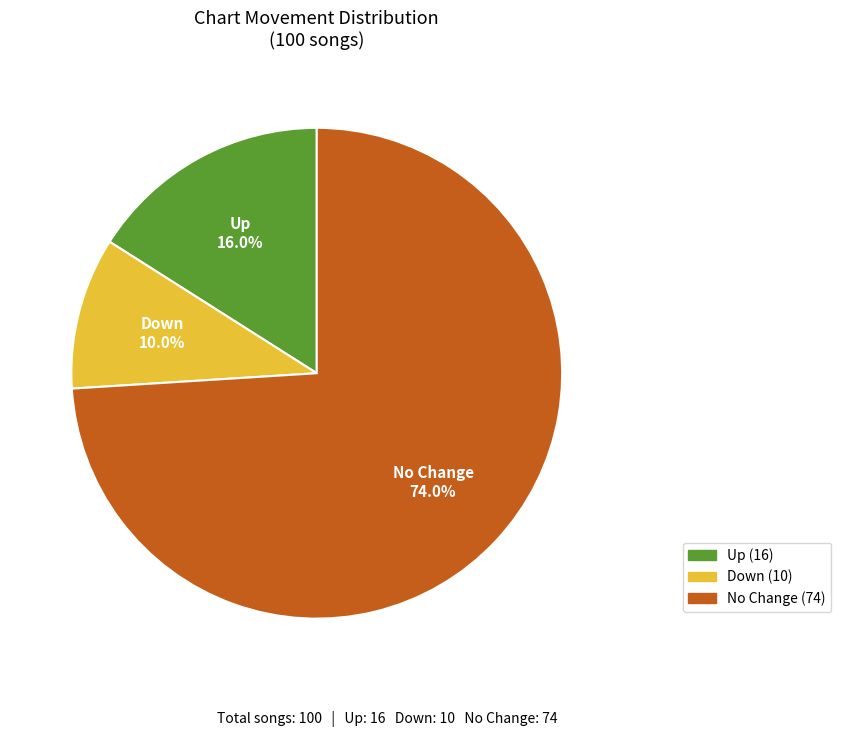

How many slices are in this pie chart?

3